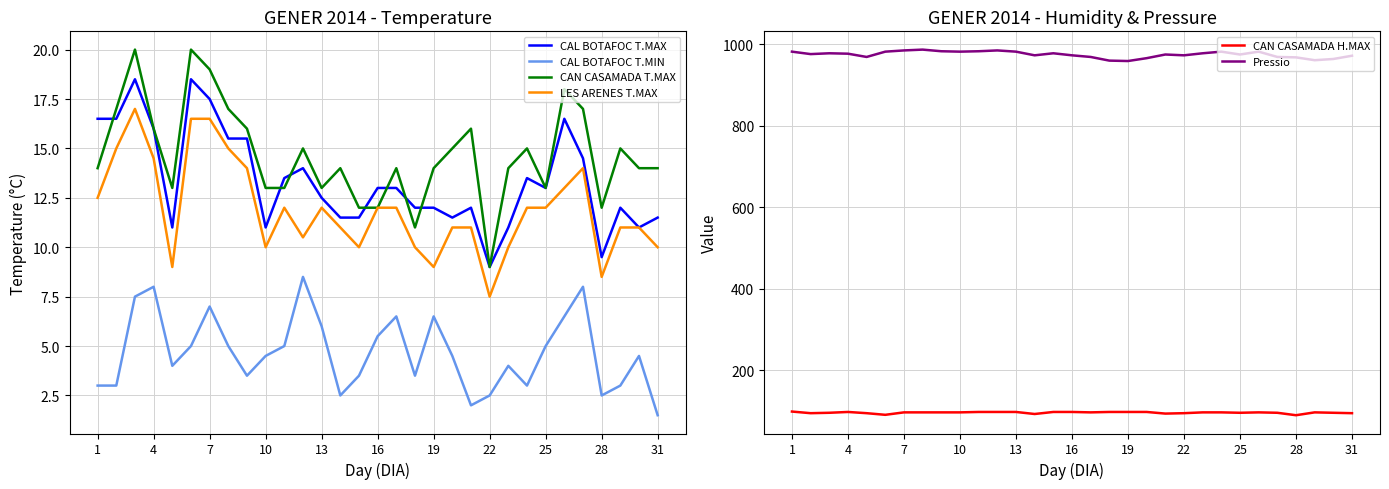

True or false: CAN CASAMADA H.MAX and CAL BOTAFOC T.MAX intersect in this chart.

False